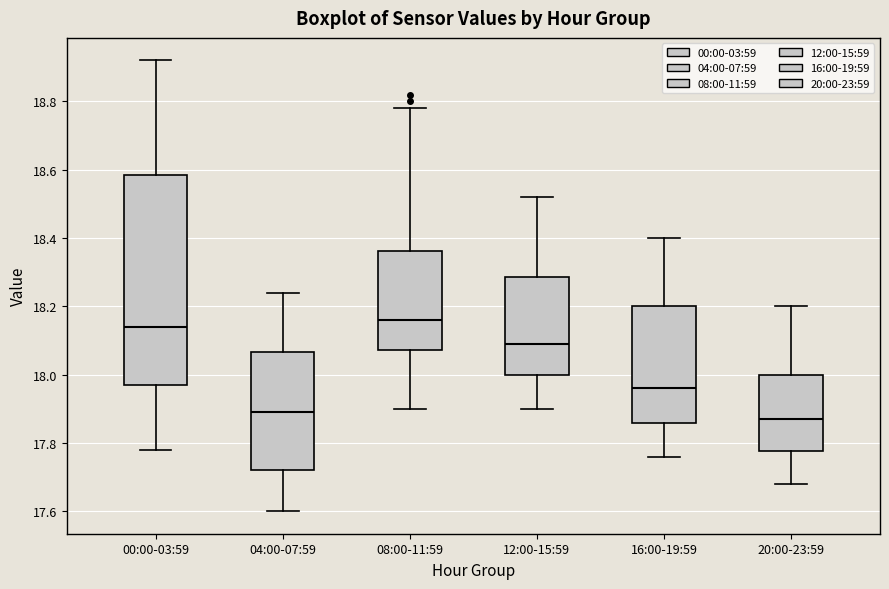

Reading left to right, read every box against the y-axis: the position of its median line, the range the box covers, and the ends of its whiskers. The values are not printed on the chart, so give them approximately, as read against the axis.

00:00-03:59: median 18.14, box 17.98 to 18.58, whiskers 17.78 to 18.92
04:00-07:59: median 17.90, box 17.72 to 18.06, whiskers 17.60 to 18.24
08:00-11:59: median 18.16, box 18.08 to 18.36, whiskers 17.90 to 18.78
12:00-15:59: median 18.10, box 18.00 to 18.28, whiskers 17.90 to 18.52
16:00-19:59: median 17.96, box 17.86 to 18.20, whiskers 17.76 to 18.40
20:00-23:59: median 17.88, box 17.78 to 18.00, whiskers 17.68 to 18.20